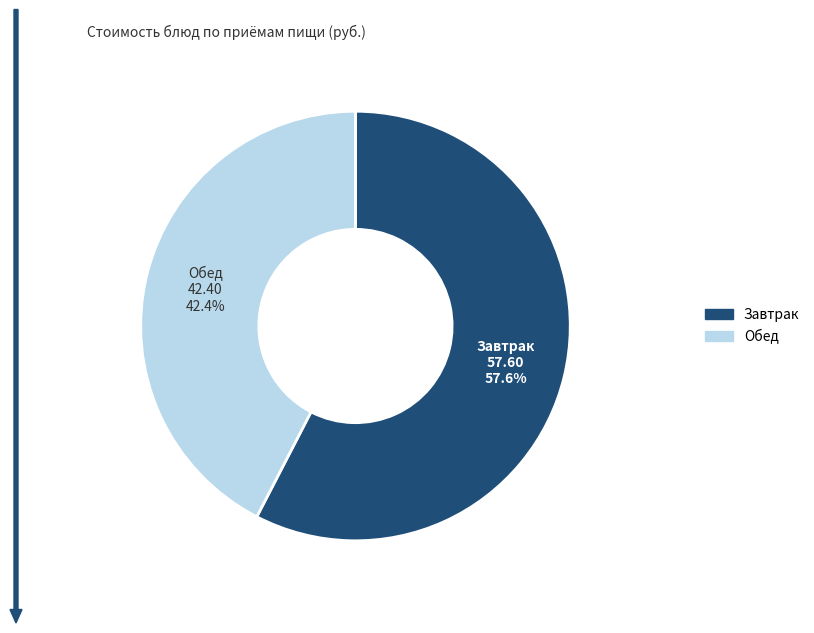

Is there a majority slice in this chart?

Yes